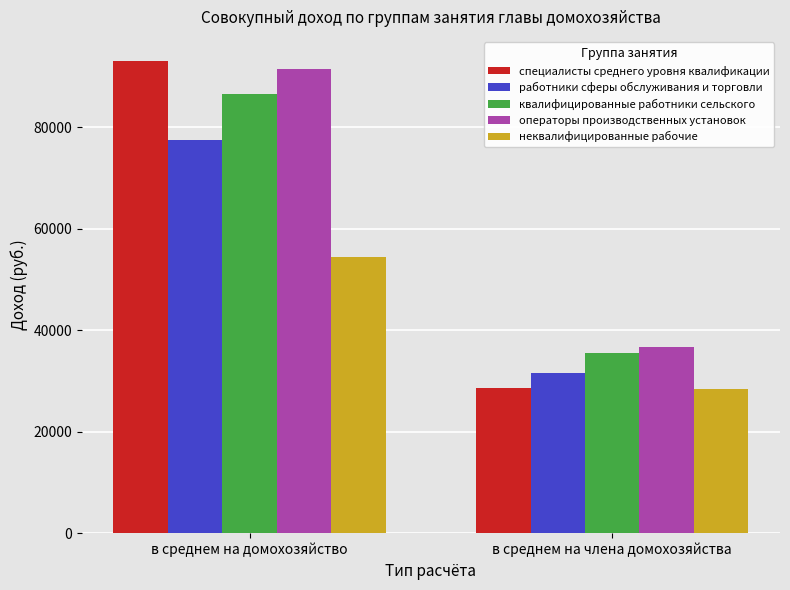

Rank the series by their maximum value, from highest to lowest.

специалисты среднего уровня квалификации, операторы производственных установок, квалифицированные работники сельского, работники сферы обслуживания и торговли, неквалифицированные рабочие